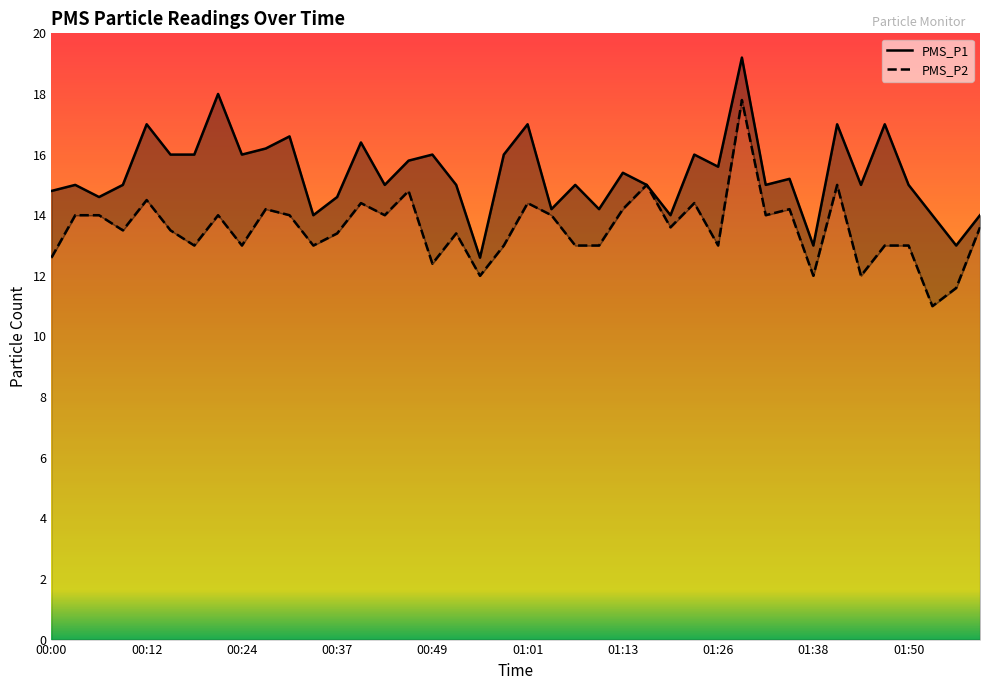

True or false: PMS_P1 has more than 0 points higher than both neighbors.

True